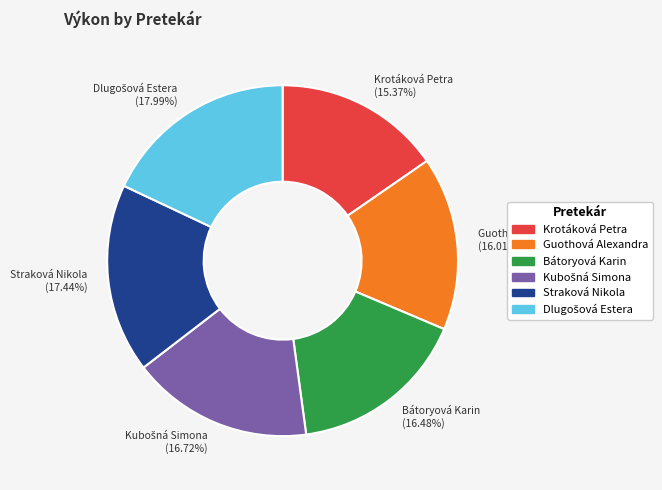

Between Krotáková Petra (15.37%) and Straková Nikola (17.44%), which is larger?

Straková Nikola (17.44%)